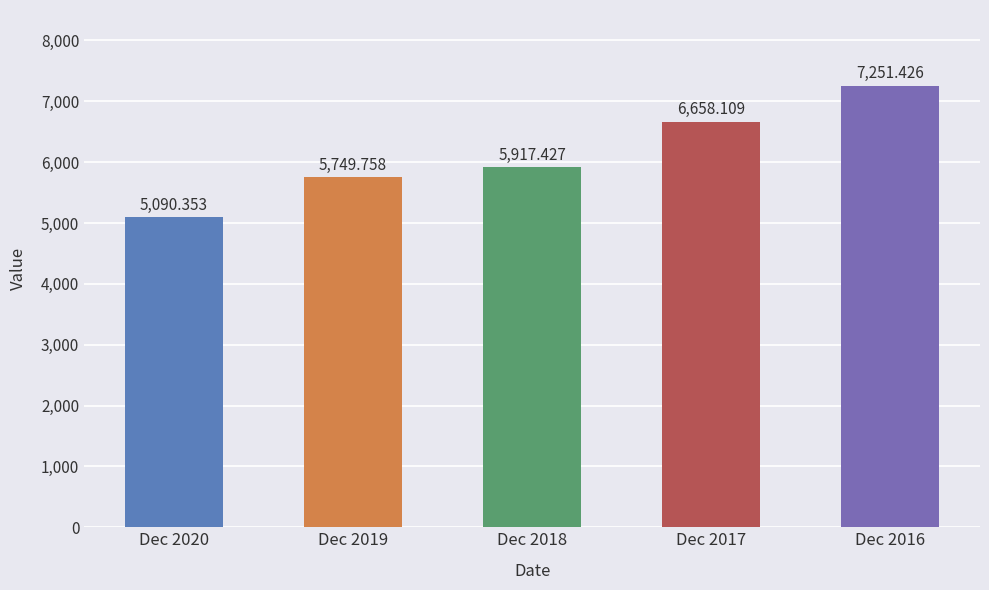

Where is the data nearest to the value 6170?

Dec 2018